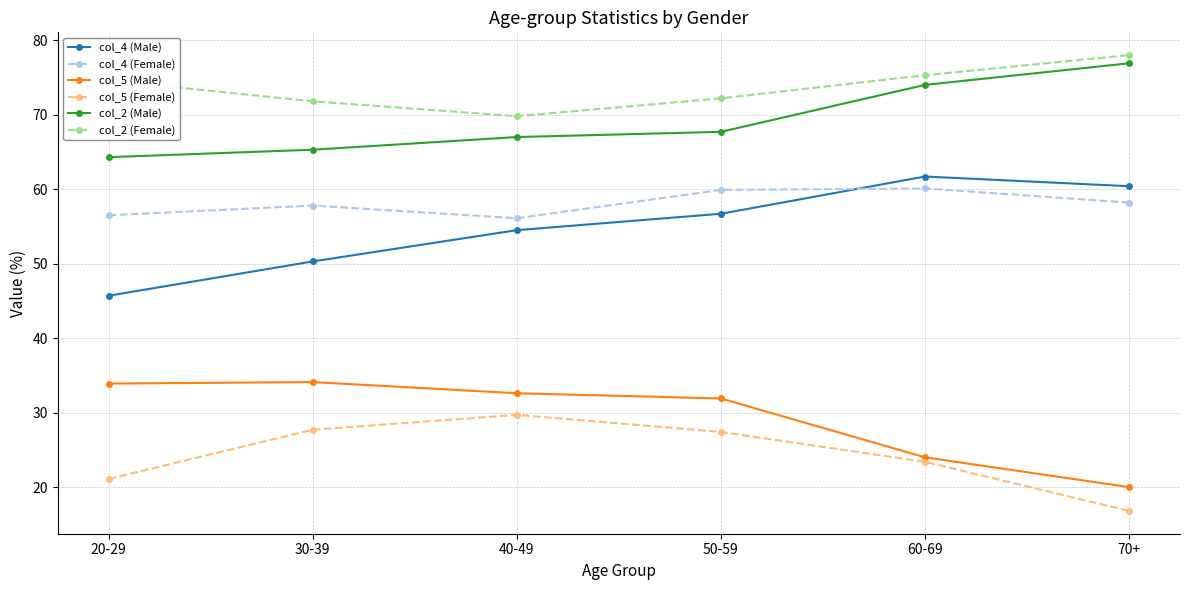

What is the spread (max minus min) of values at 60-69?

51.9